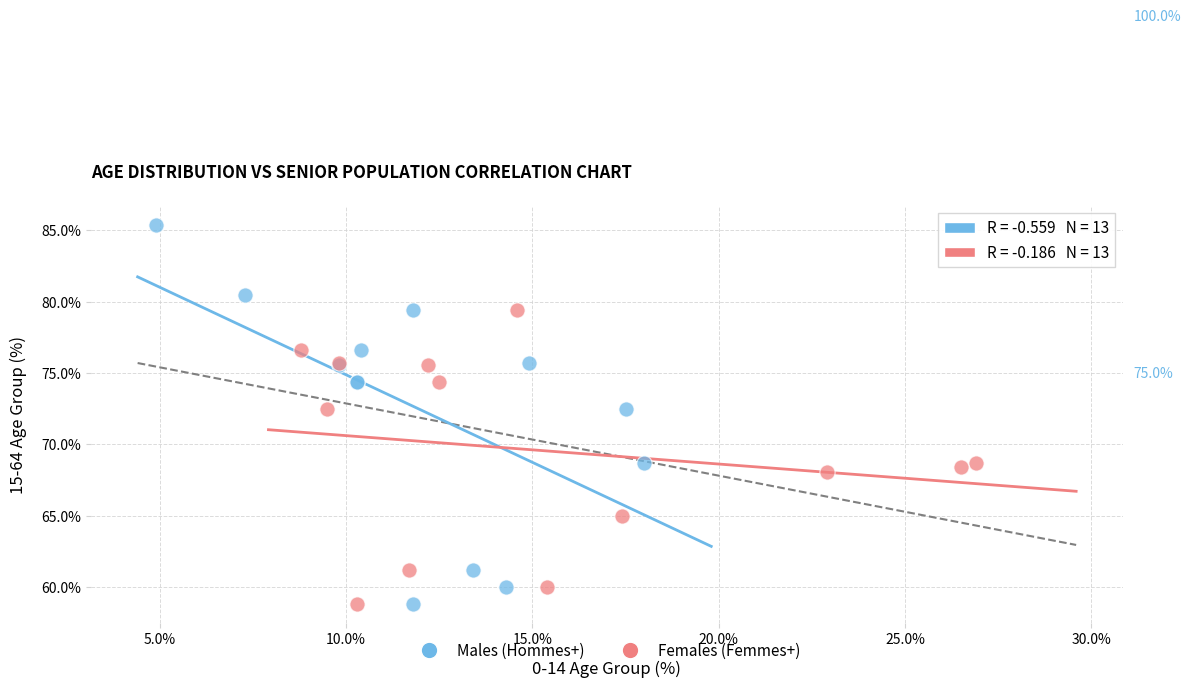

Which series reaches the maximum Y coordinate?

Males (Hommes+)